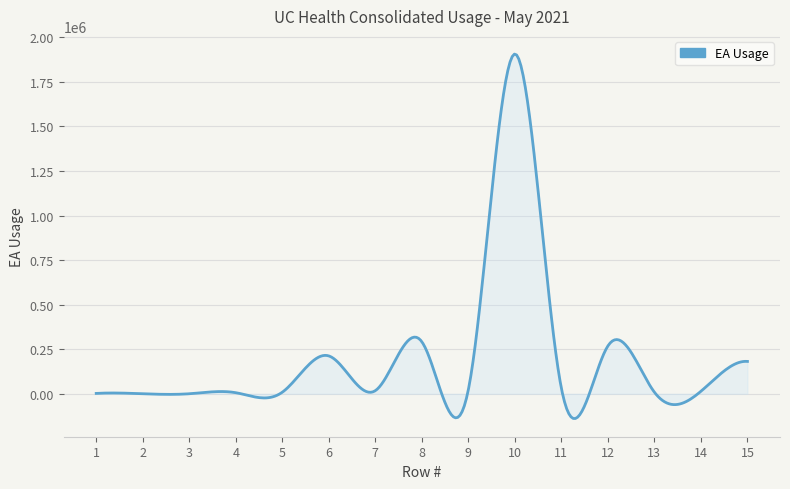

How many distinct data groups are displayed?

1